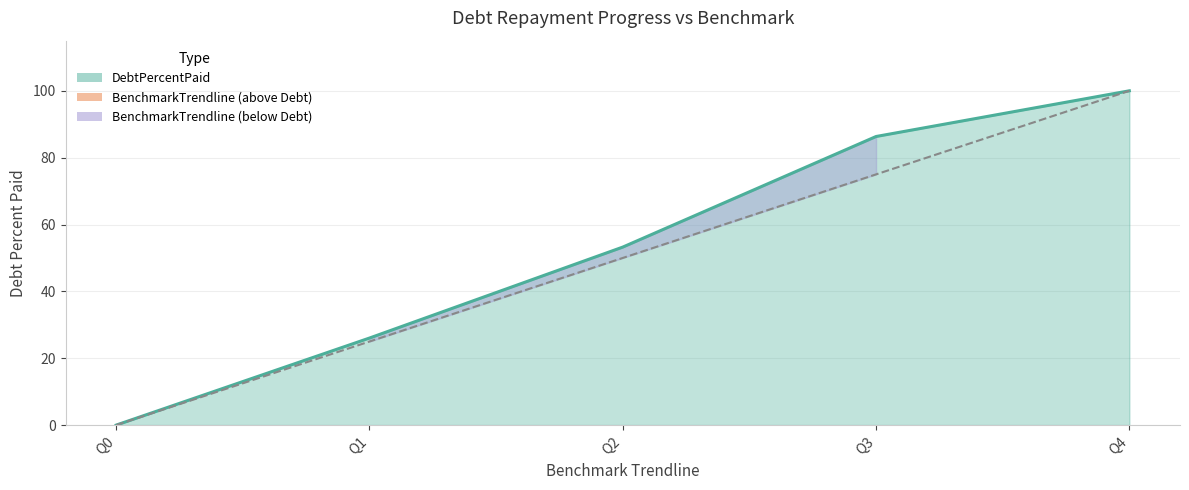

At Q4, list the series in order from smallest to largest.

DebtPercentPaid, BenchmarkTrendline